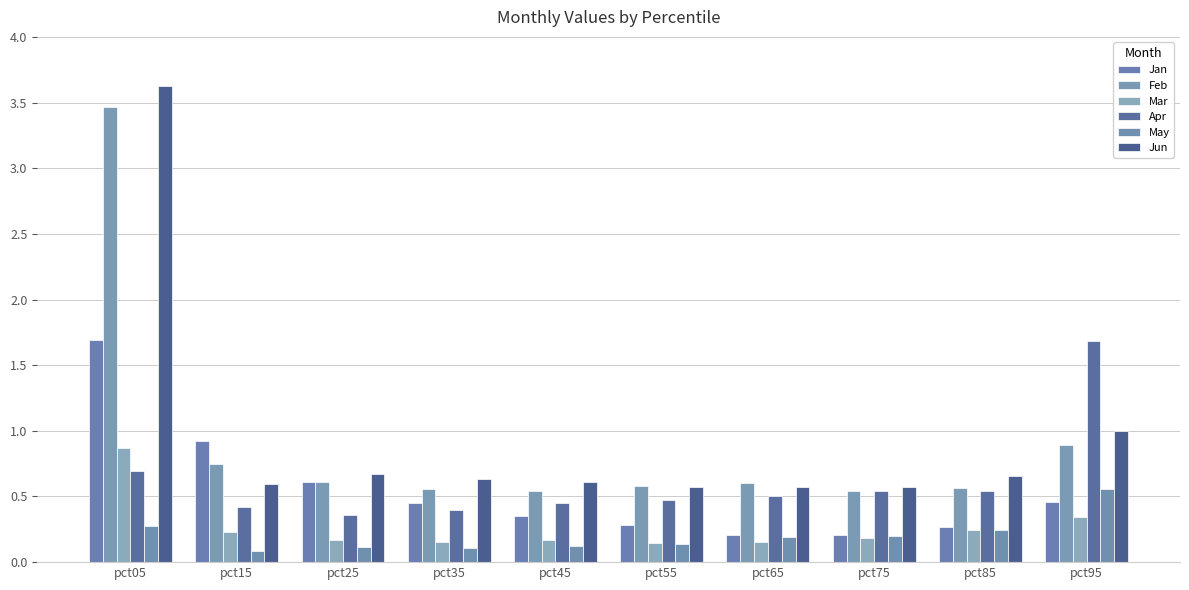

Reading left to right, list all the values displayed in this chart.

Jan: 1.7	0.9	0.6	0.5	0.4	0.3	0.2	0.2	0.3	0.5
Feb: 3.5	0.7	0.6	0.6	0.5	0.6	0.6	0.5	0.6	0.9
Mar: 0.9	0.2	0.2	0.2	0.2	0.1	0.2	0.2	0.2	0.3
Apr: 0.7	0.4	0.4	0.4	0.4	0.5	0.5	0.5	0.5	1.7
May: 0.3	0.1	0.1	0.1	0.1	0.1	0.2	0.2	0.2	0.6
Jun: 3.6	0.6	0.7	0.6	0.6	0.6	0.6	0.6	0.7	1.0